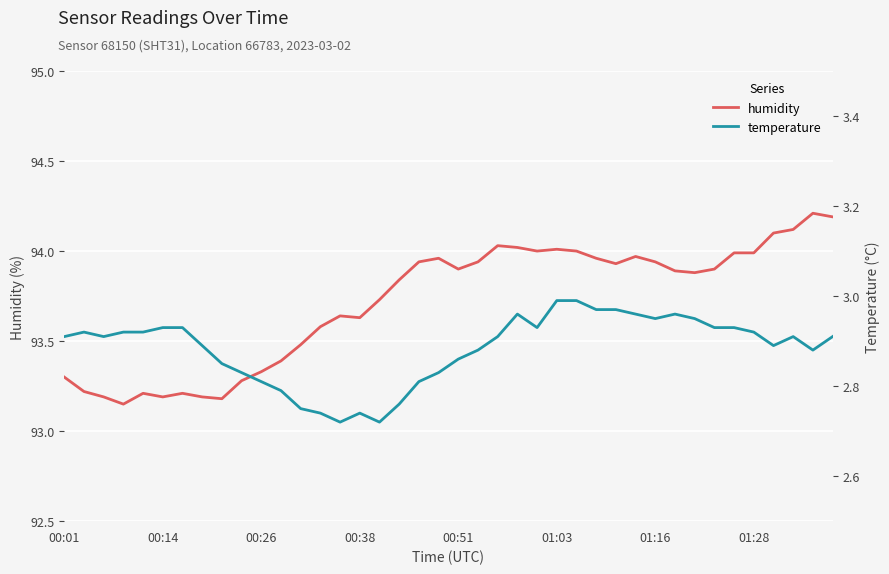

What are all the series names shown in the legend?

humidity, temperature